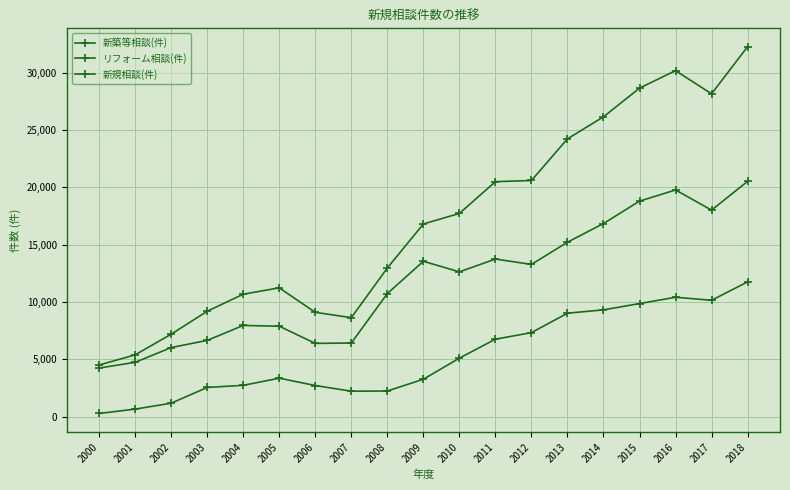

What is the value of the 新築等相談(件) point at the 17th from the left?

19759